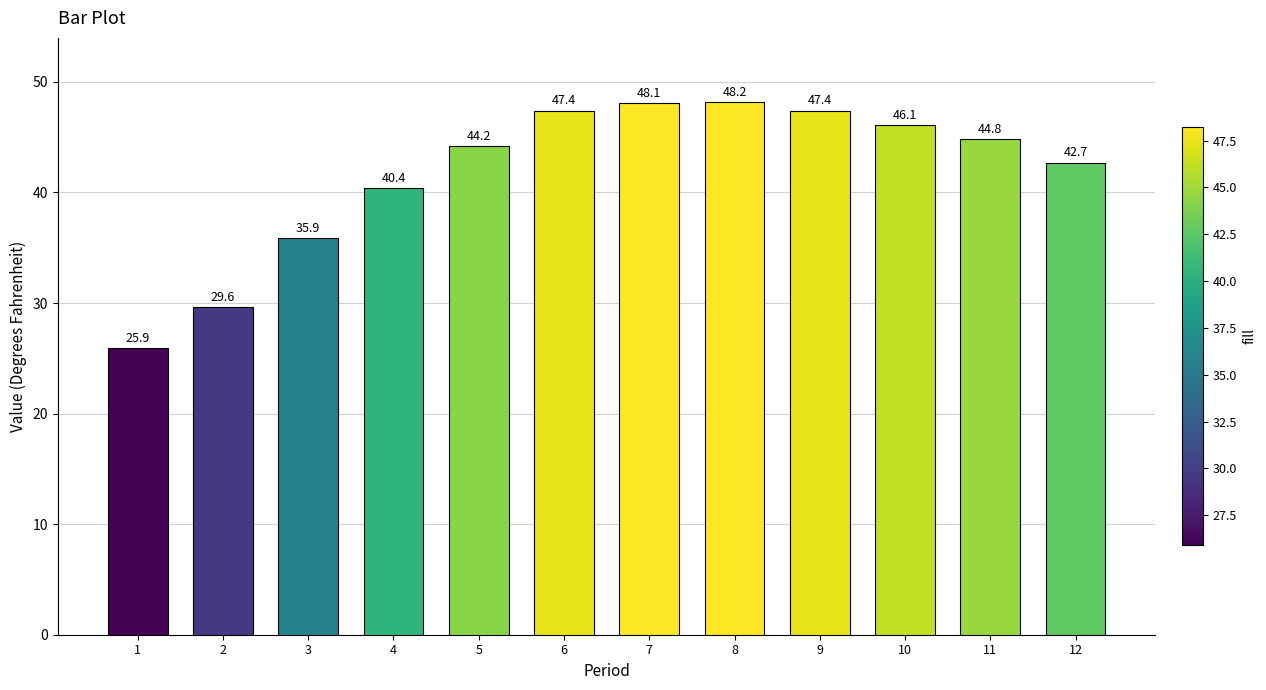

What is the change in value from 8 to 11?

-3.4